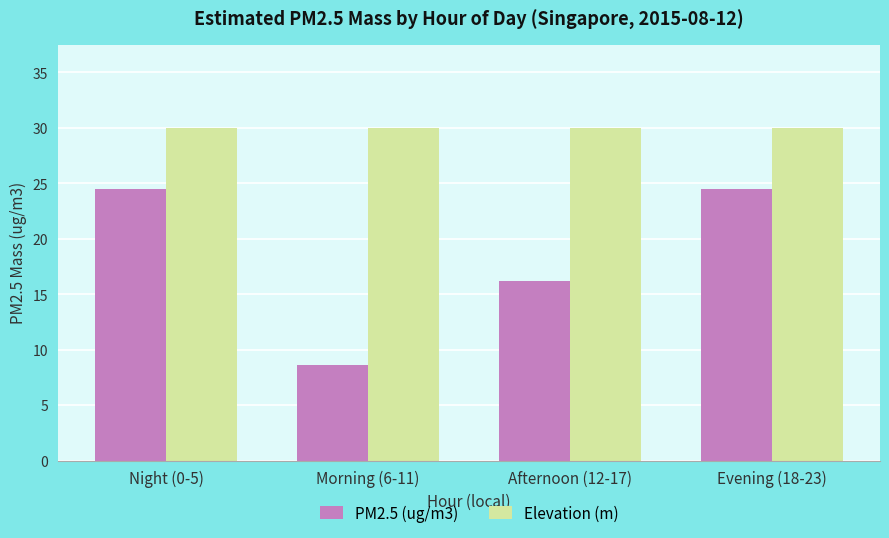

How many categories are shown in the chart?

4